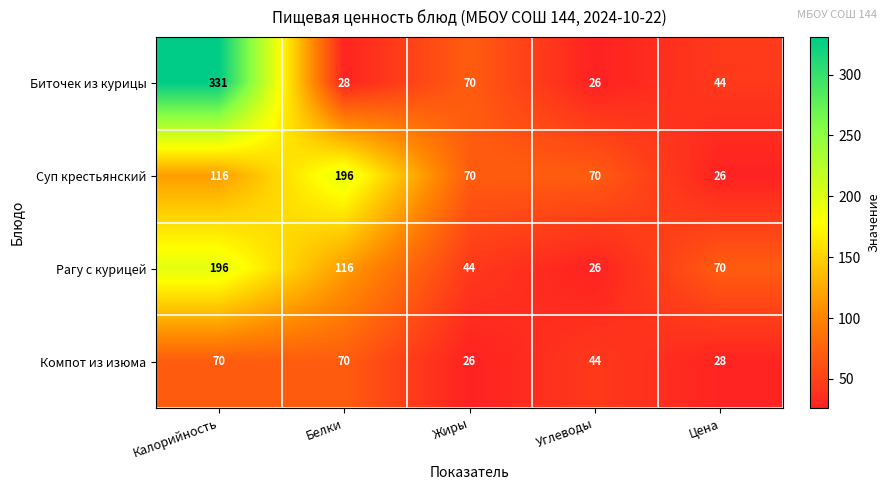

What is the difference between the Биточек из курицы values at Белки and Калорийность?

303